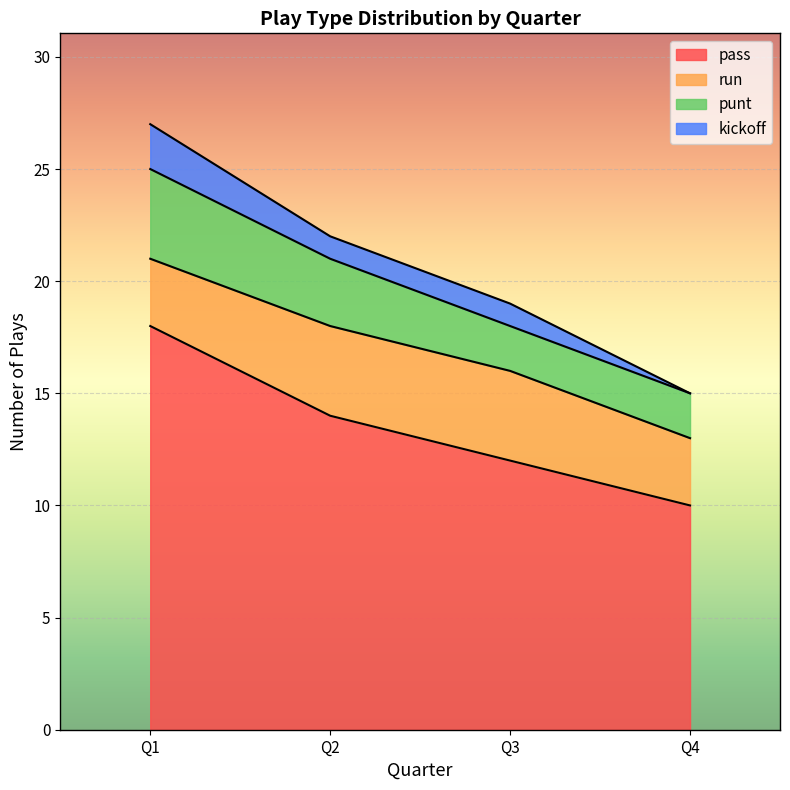

Reading left to right, what are all the values shown in this chart?

pass: 18	14	12	10
run: 3	4	4	3
punt: 4	3	2	2
kickoff: 2	1	1	0